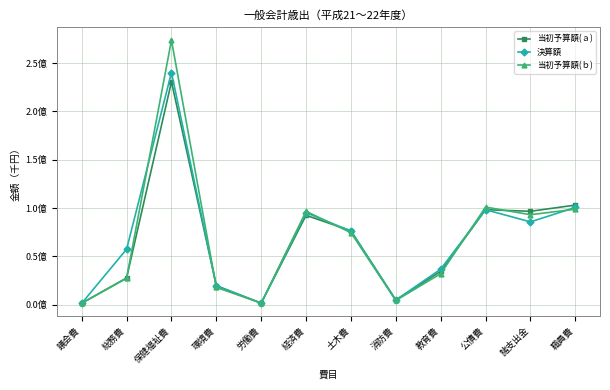

Where is the first local minimum for 決算額?

労働費